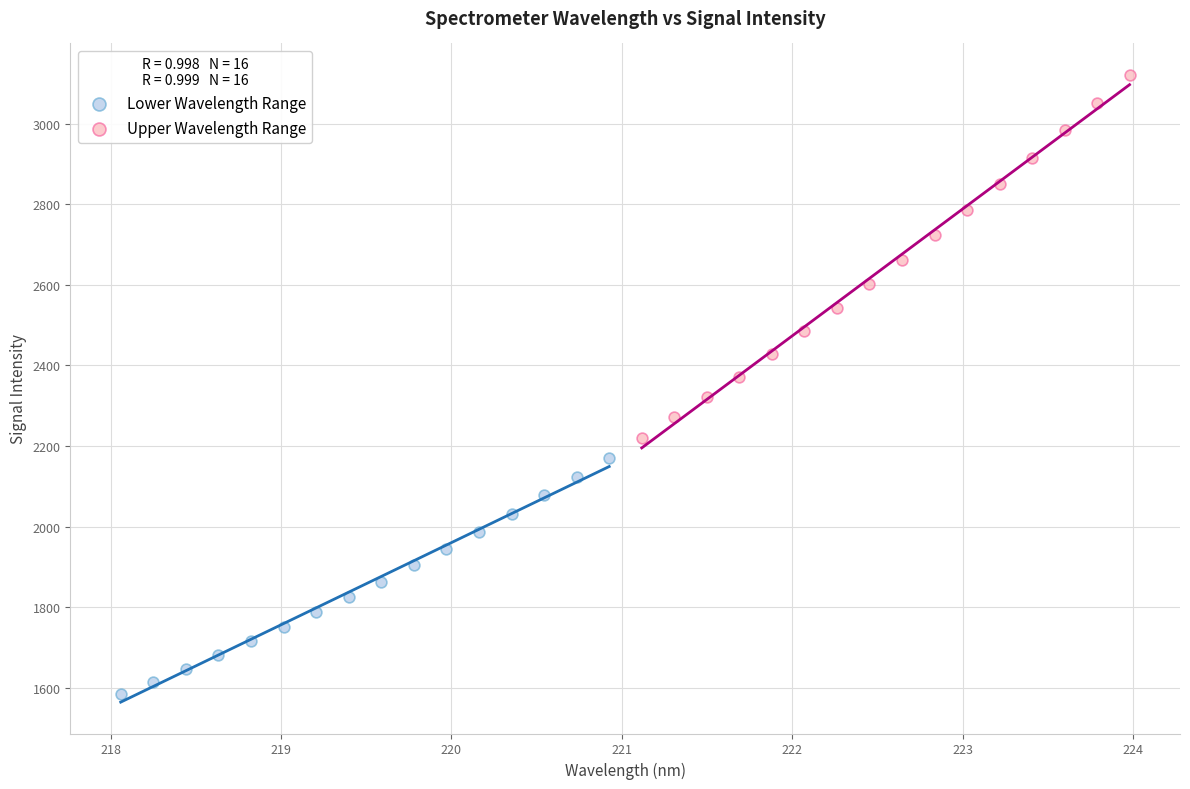

Which series has the largest Y range (max minus min)?

Upper Wavelength Range